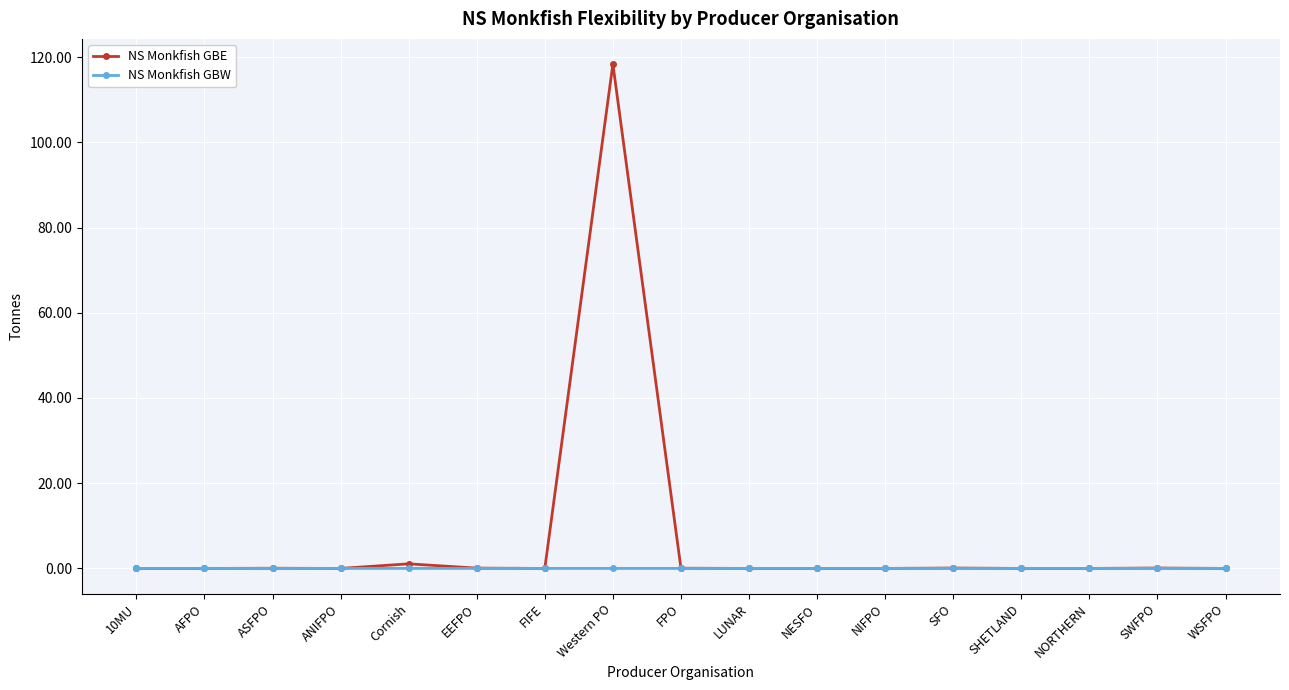

Rank the series by their maximum value, from highest to lowest.

NS Monkfish GBE, NS Monkfish GBW